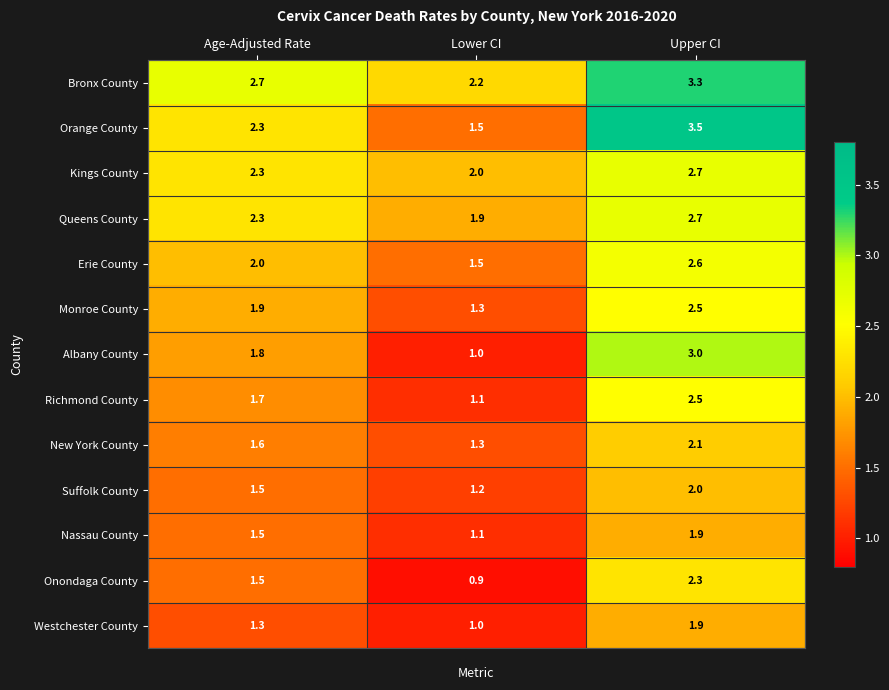

Where is Nassau County nearest to the value 1?

Lower CI